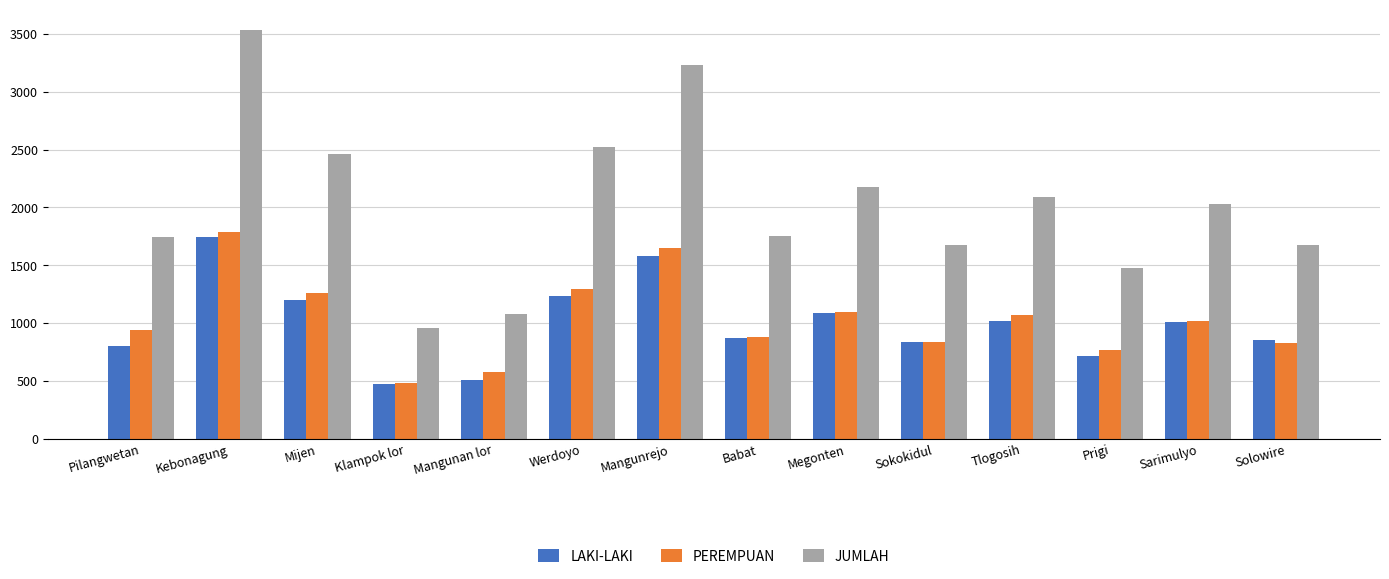

What is the spread (max minus min) of values at Mangunan lor?

574